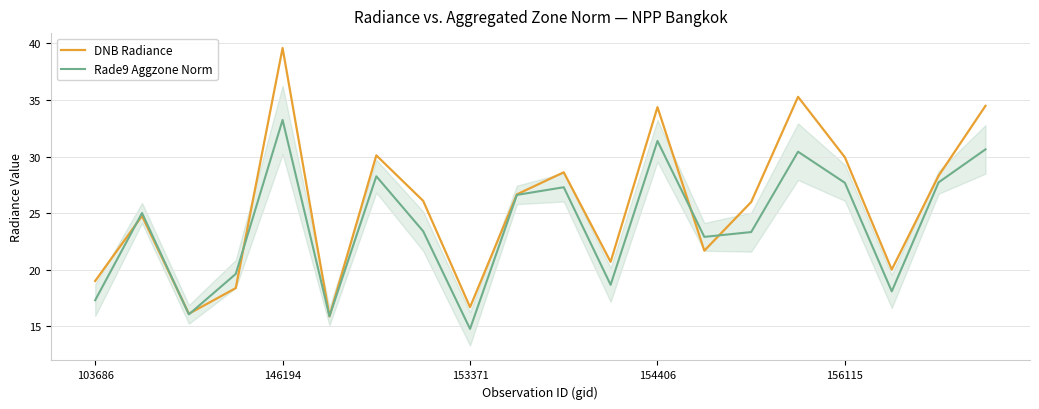

Which series ends up on top after the final intersection of DNB Radiance and Rade9 Aggzone Norm?

DNB Radiance